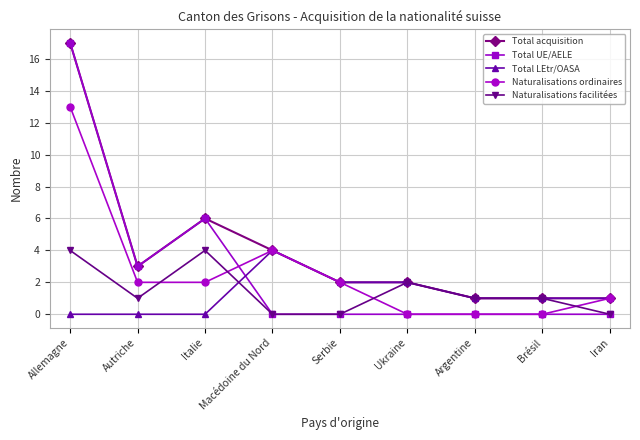

Does the chart display data point markers on the line(s)?

Yes